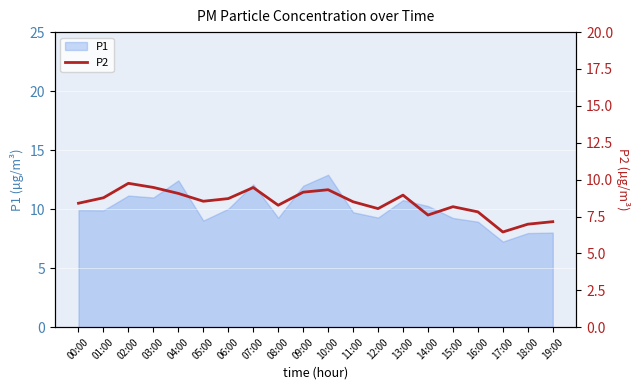

What is the highest value of the P1 series?

12.9